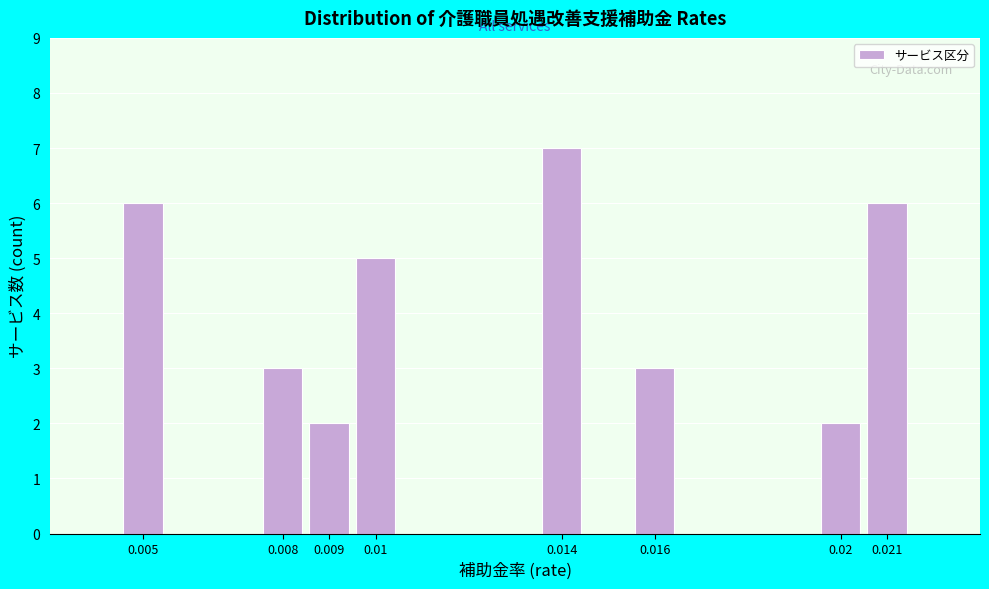

Reading left to right, extract all data points from this chart.

6	3	2	5	7	3	2	6